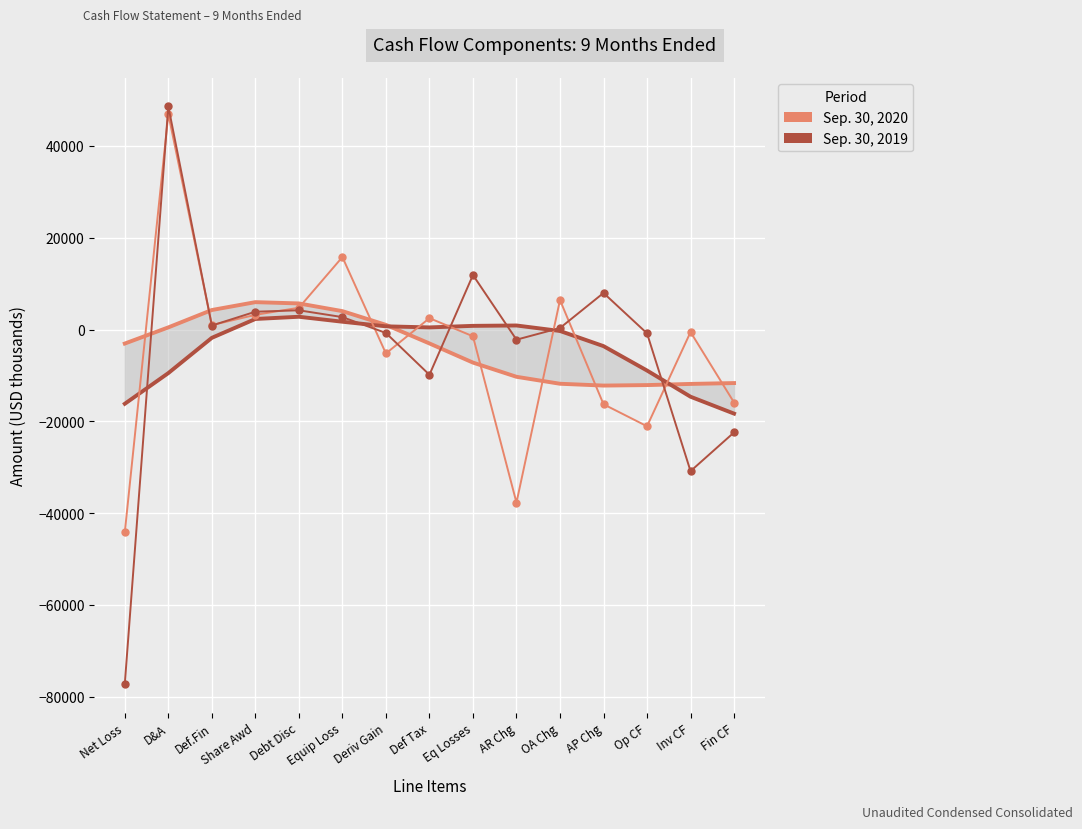

At which category is the sum across all series the highest?

D&A